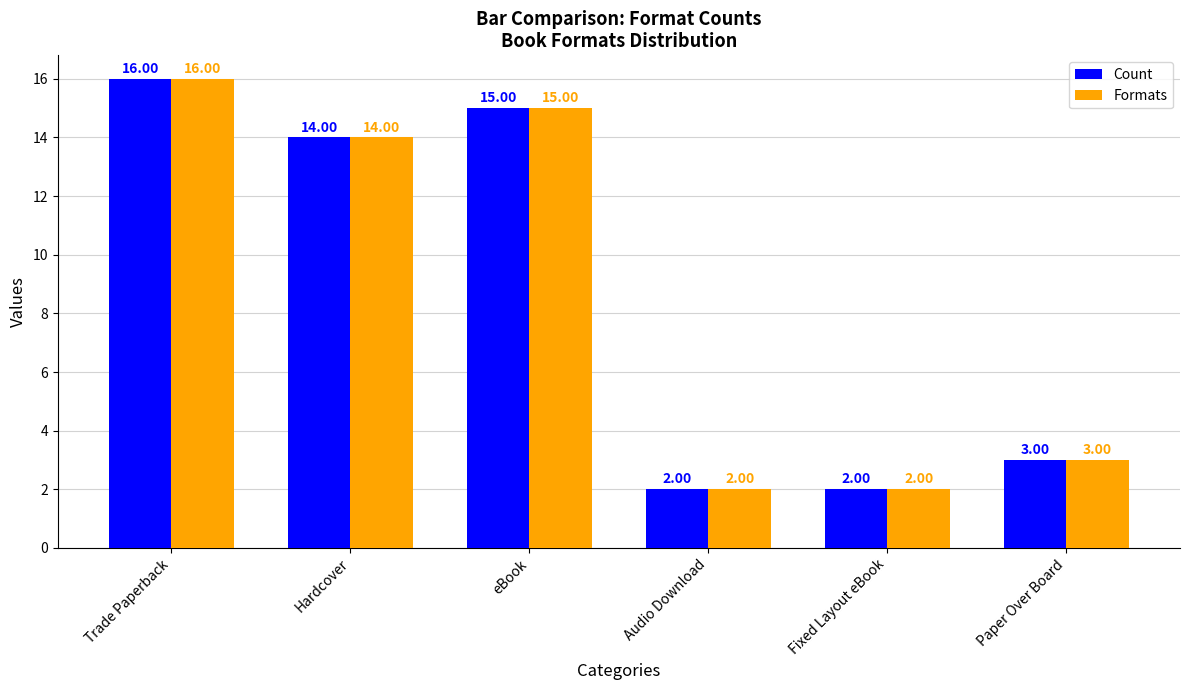

What is the difference between the maximum and minimum values in the Count series?

14